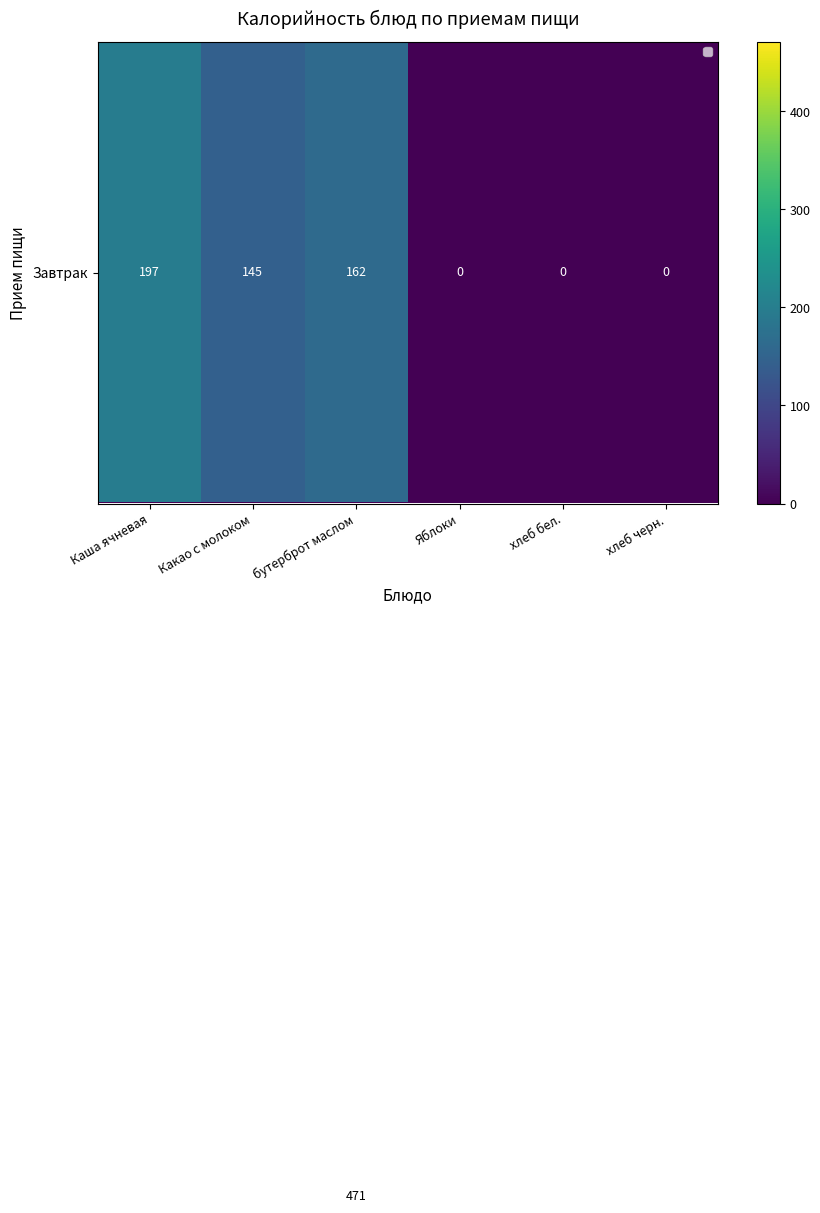

What is the spread (max minus min) of values at Каша ячневая?

197